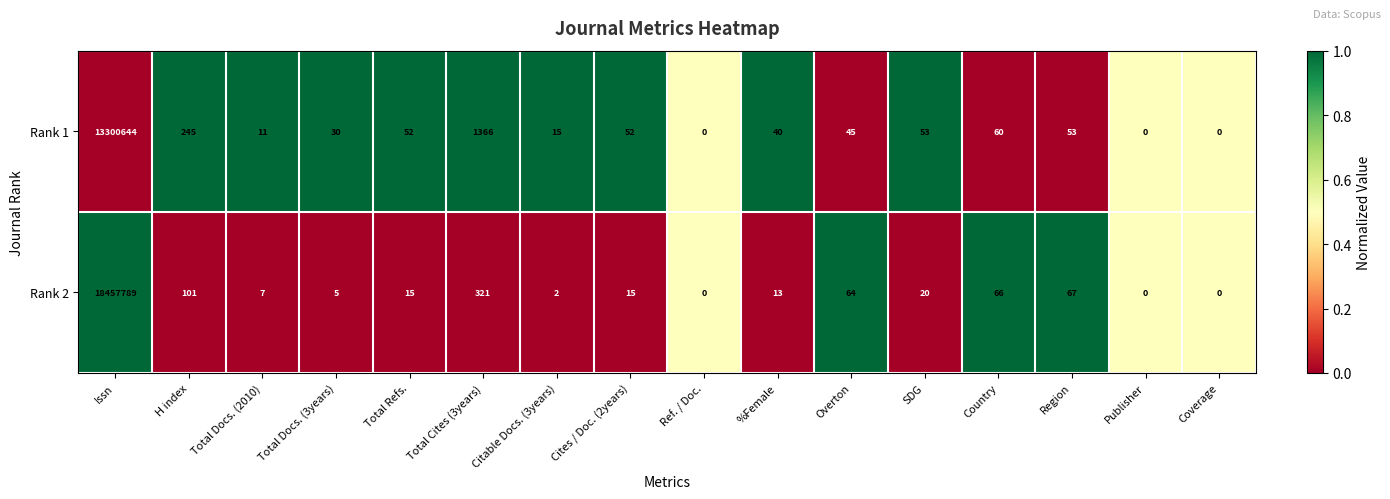

Which series has the largest total across all categories?

Rank 2